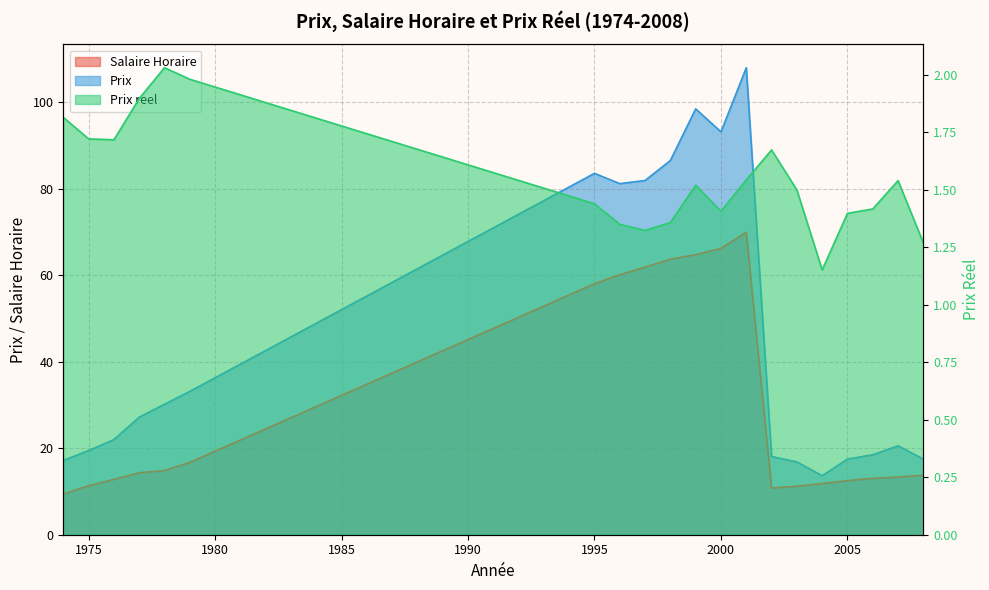

True or false: Salaire Horaire and Prix reel cross at least once.

False